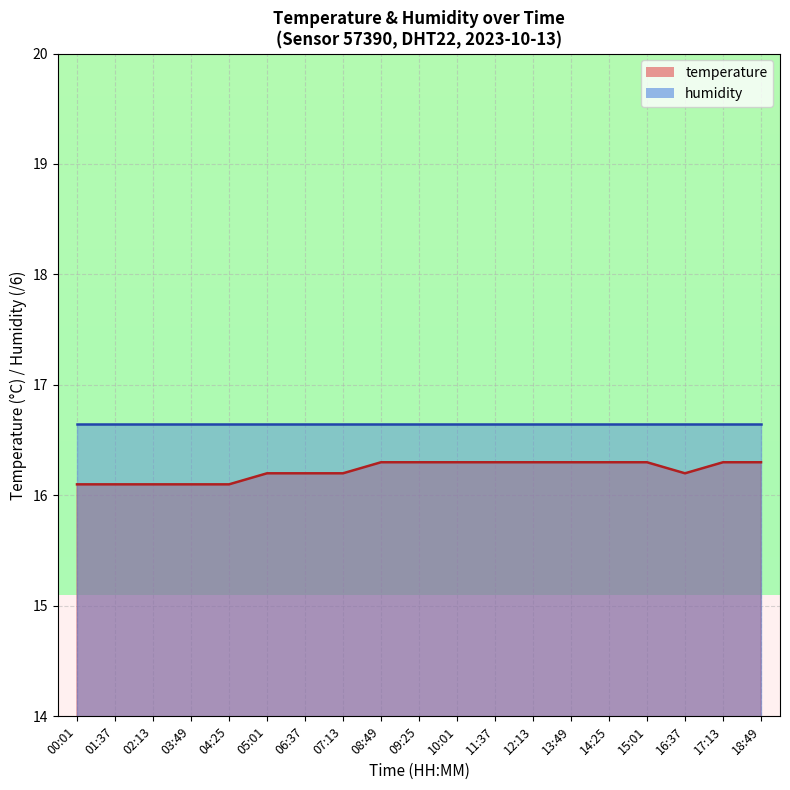

Rank the categories by value from highest to lowest.

08:49, 09:25, 10:01, 11:37, 12:13, 13:49, 14:25, 15:01, 17:13, 18:49, 05:01, 06:37, 07:13, 16:37, 00:01, 01:37, 02:13, 03:49, 04:25